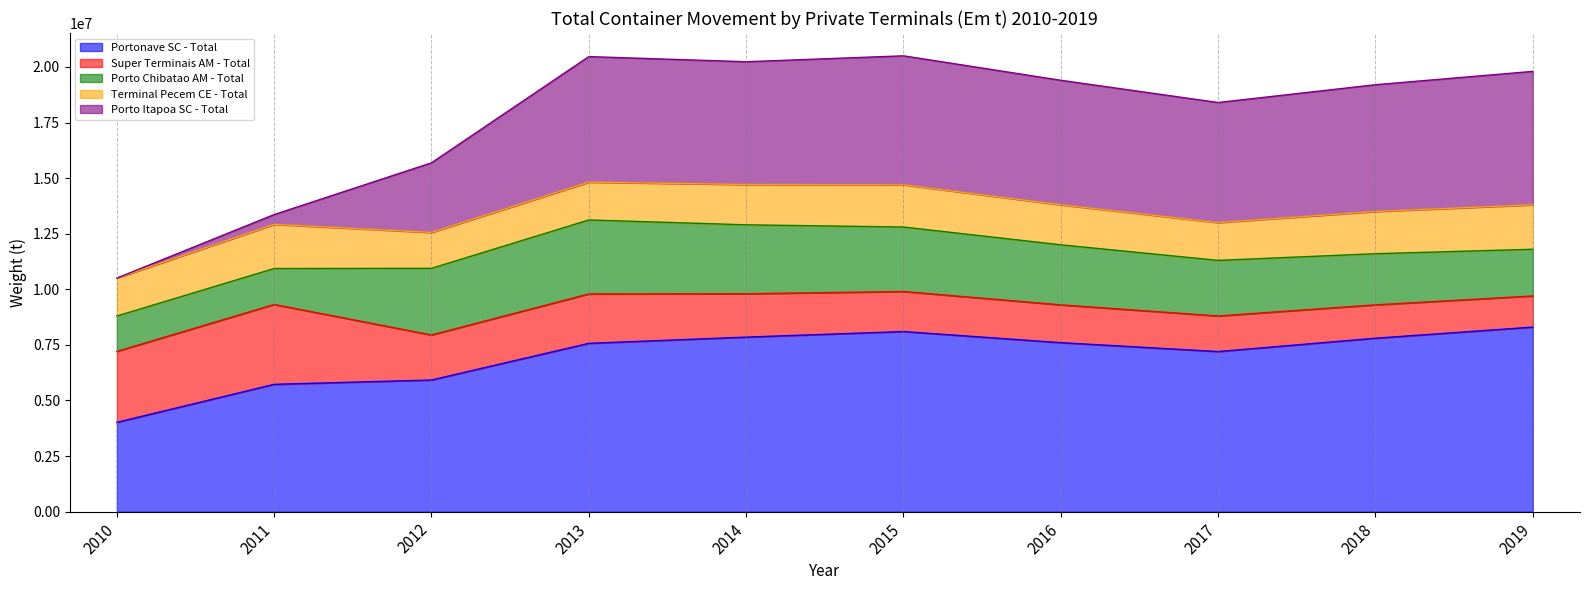

What is the total value across all series at 2017?

18400000.0